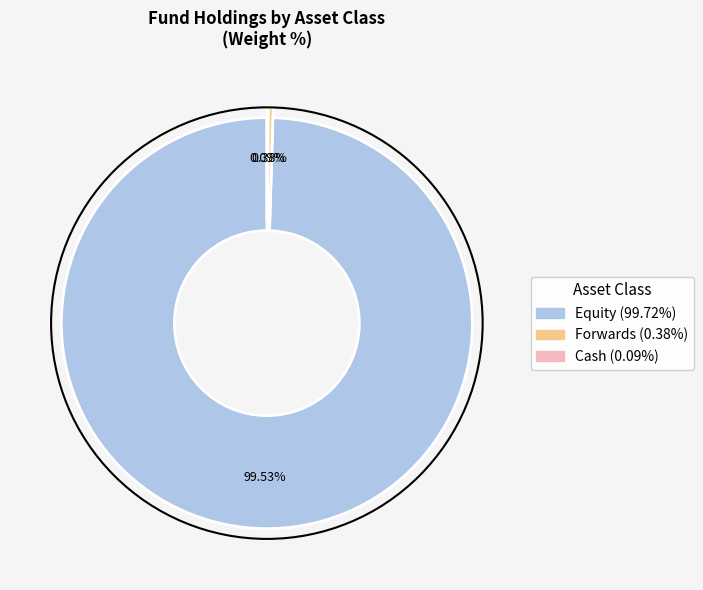

Is there a majority slice in this chart?

Yes